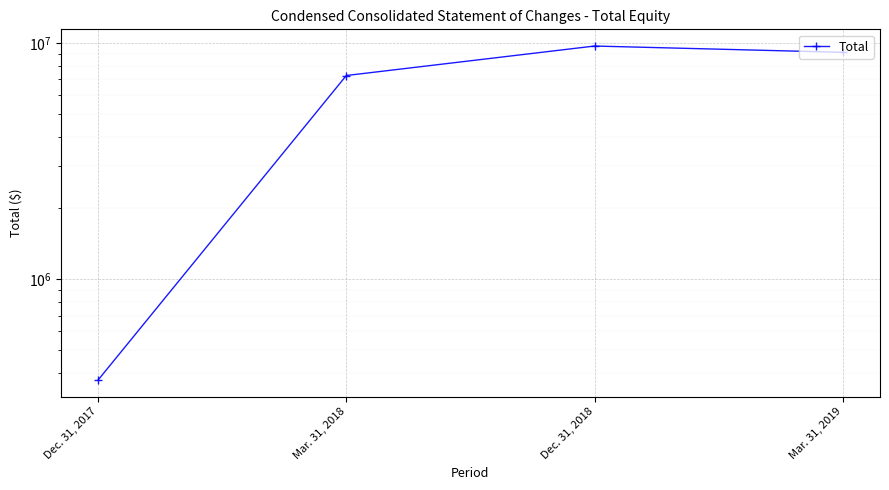

The chart shows a value of 5271167 at Mar. 31, 2019. True or false?

False